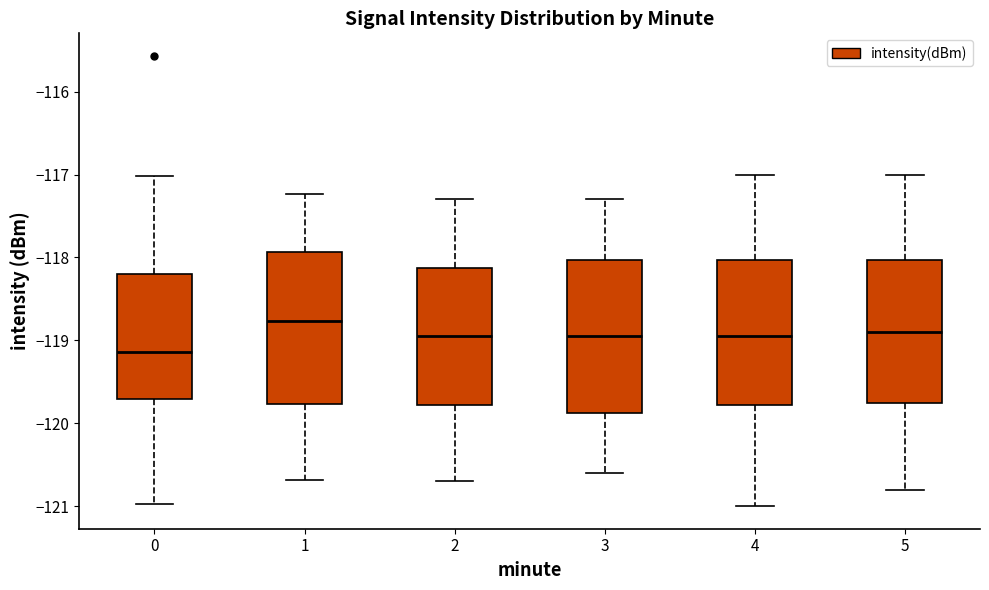

Where does the median line of the box at x = 2 sit on the y-axis? The values are not printed on the chart, so give them approximately, as read against the axis.

-118.9